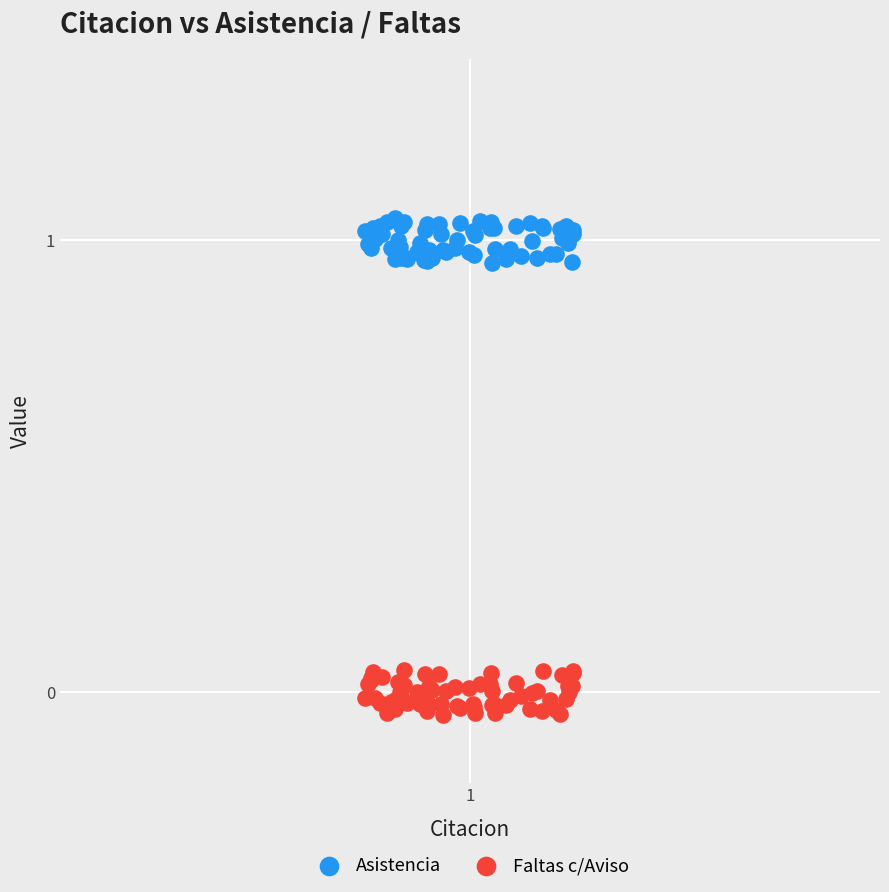

Which series contains the lowest Y value?

Faltas c/Aviso